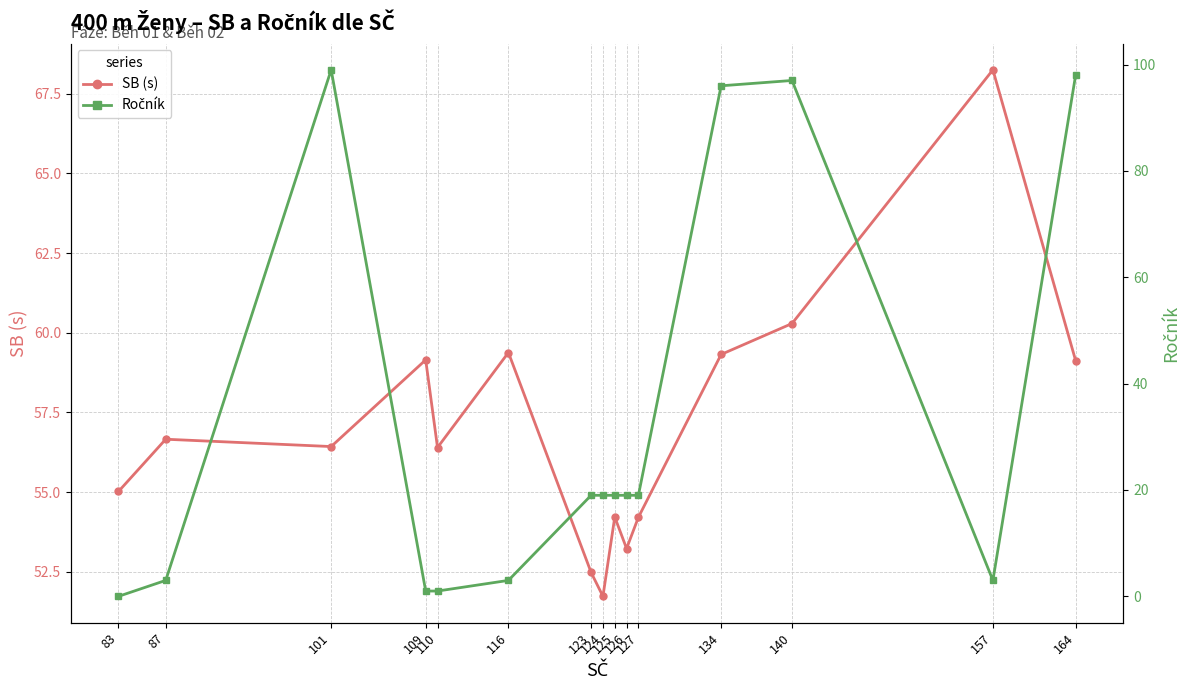

How many times do Ročník and SB (s) cross each other?

5